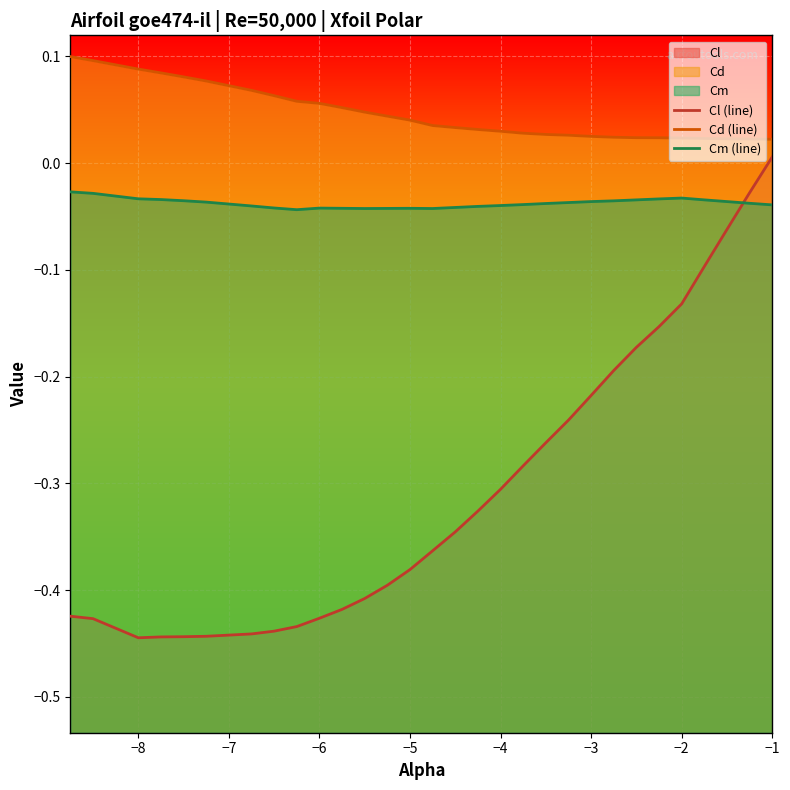

Reading left to right, list all the values displayed in this chart.

Cl (line): -0.4	-0.4	-0.4	-0.4	-0.4	-0.4	-0.4	-0.4	-0.4	-0.4	-0.4	-0.4	-0.4	-0.4	-0.4	-0.3	-0.3	-0.3	-0.3	-0.3	-0.2	-0.2	-0.2	-0.2	-0.2	-0.1	-0.1	-0.1	-0.0	0.0
Cd (line): 0.1	0.1	0.1	0.1	0.1	0.1	0.1	0.1	0.1	0.1	0.1	0.0	0.0	0.0	0.0	0.0	0.0	0.0	0.0	0.0	0.0	0.0	0.0	0.0	0.0	0.0	0.0	0.0	0.0	0.0
Cm (line): -0.0	-0.0	-0.0	-0.0	-0.0	-0.0	-0.0	-0.0	-0.0	-0.0	-0.0	-0.0	-0.0	-0.0	-0.0	-0.0	-0.0	-0.0	-0.0	-0.0	-0.0	-0.0	-0.0	-0.0	-0.0	-0.0	-0.0	-0.0	-0.0	-0.0